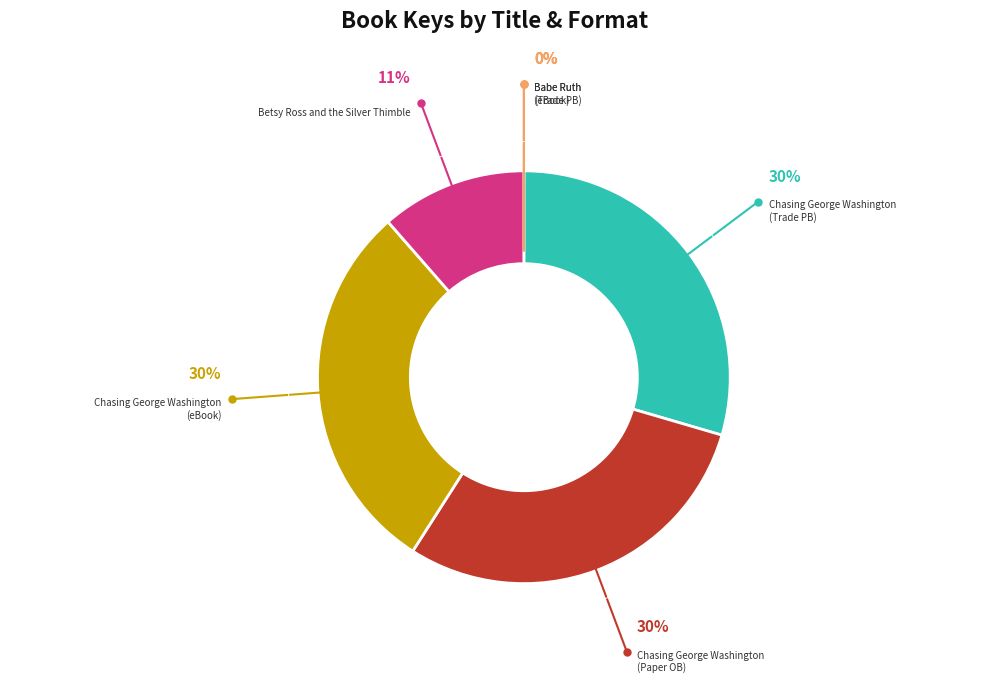

To the nearest percent, what is the difference between the largest and smallest slice percentages?

30%